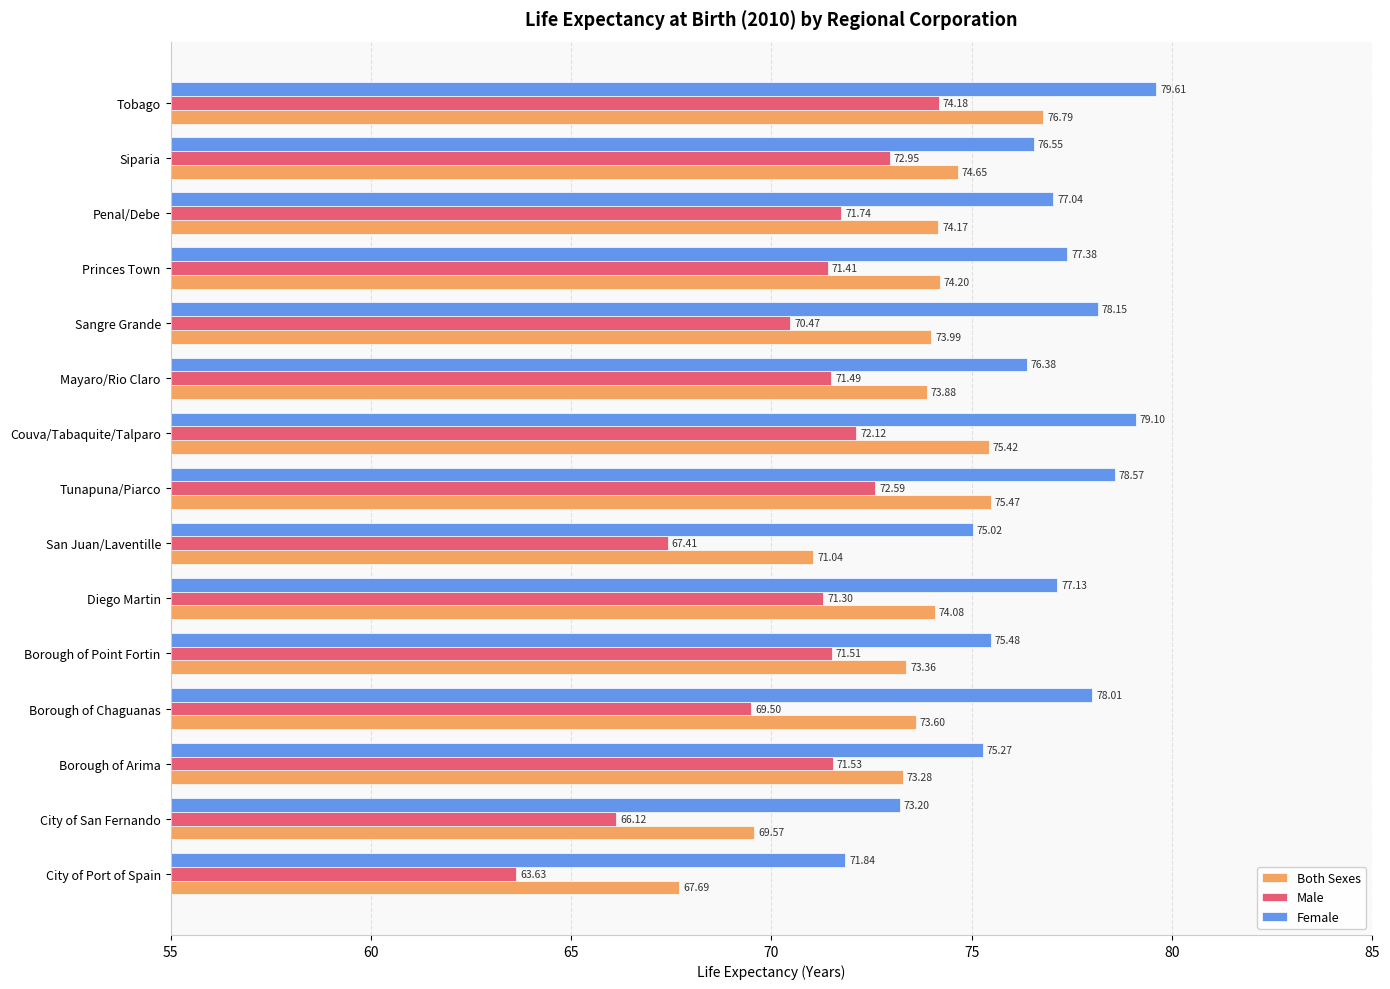

What is the spread (max minus min) of values at San Juan/Laventille?

7.6